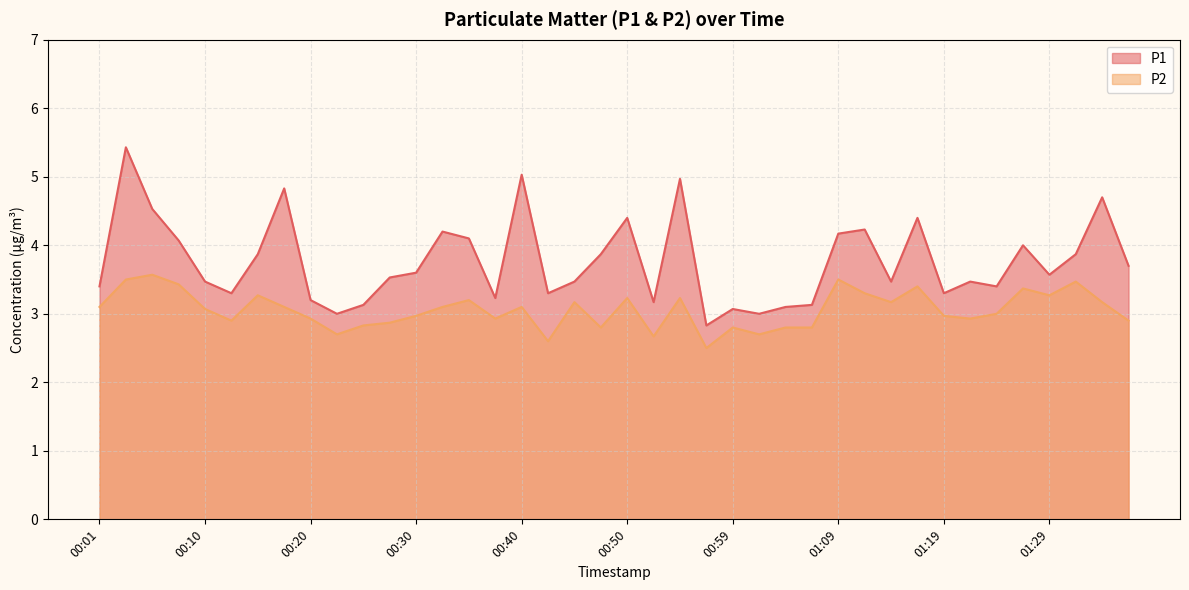

What is the sum of all P1 values?

150.5